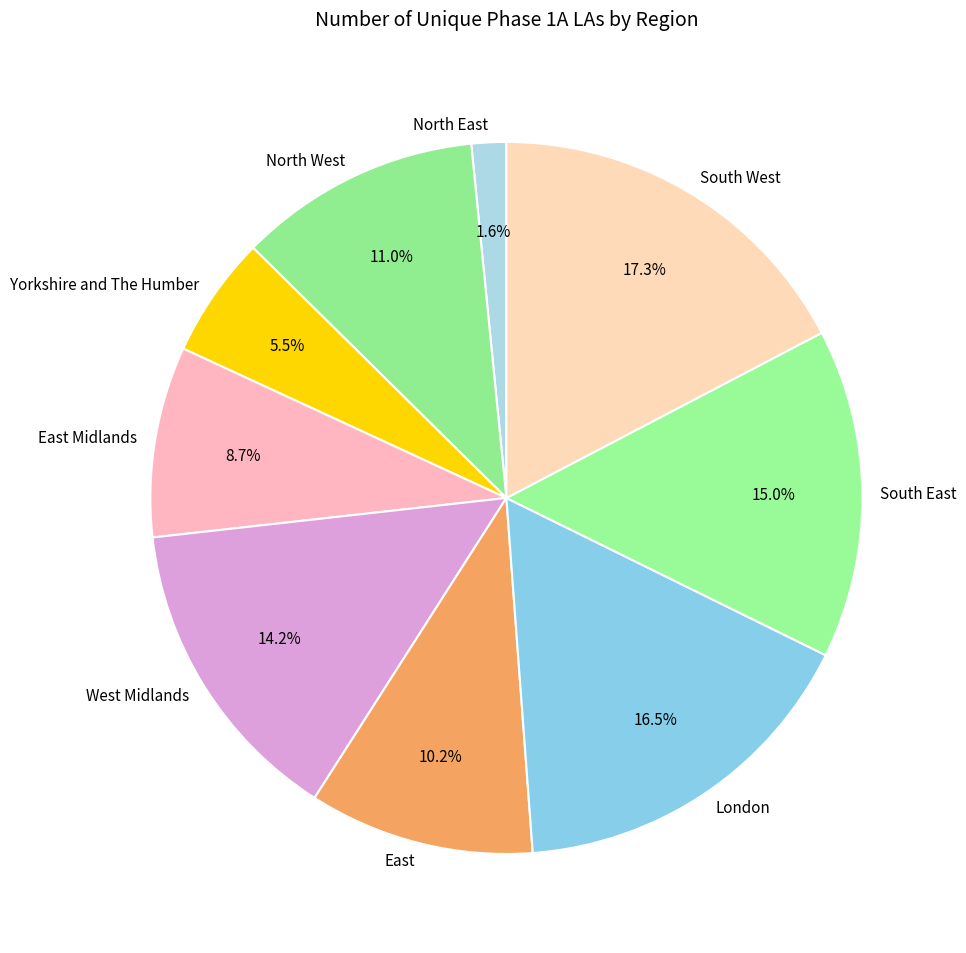

Is the sum of East and East Midlands greater than half?

No